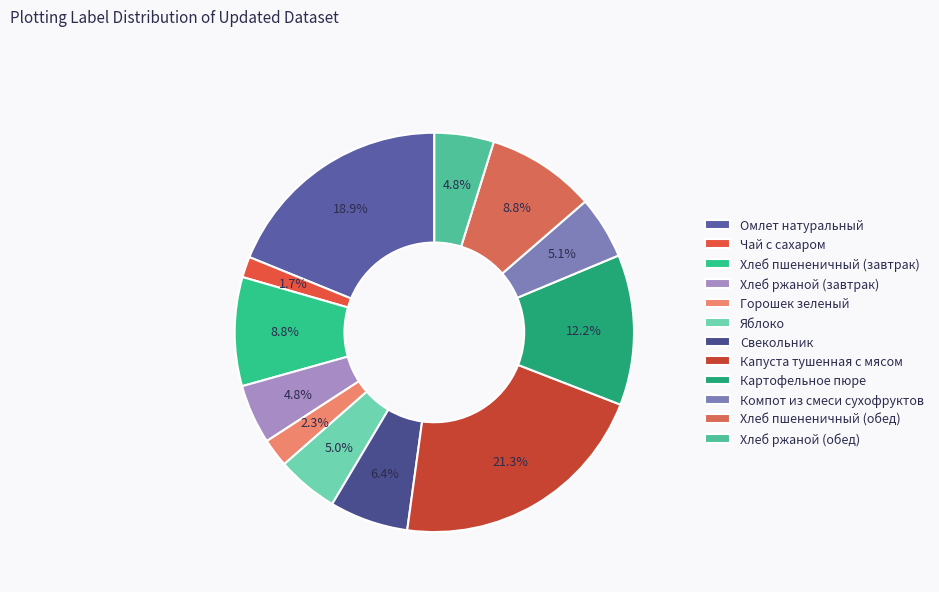

What percentage do Чай с сахаром and Капуста тушенная с мясом together represent?

23.0%